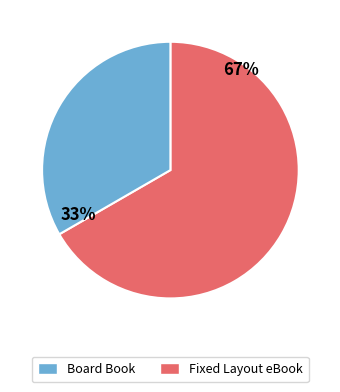

To the nearest percent, what is the combined percentage of Fixed Layout eBook and Board Book?

100%